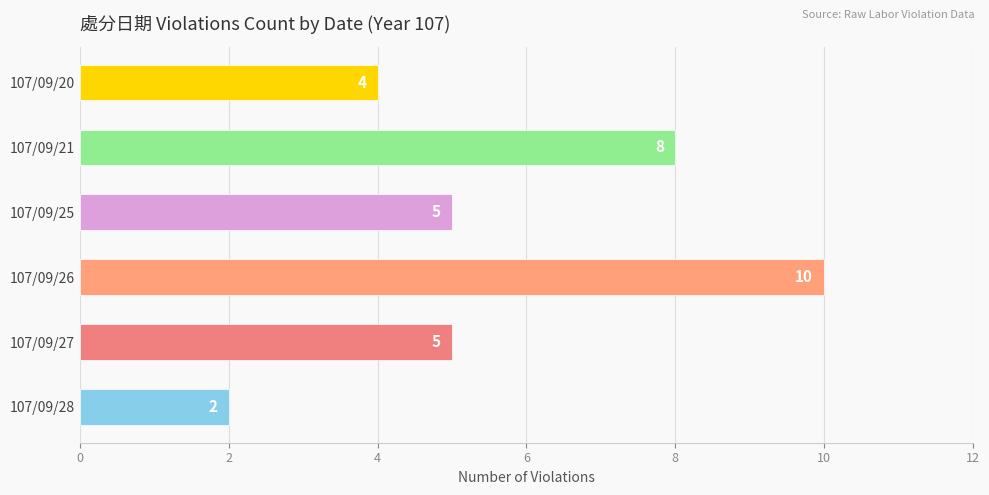

The chart shows a value of 3 at 107/09/28. True or false?

False